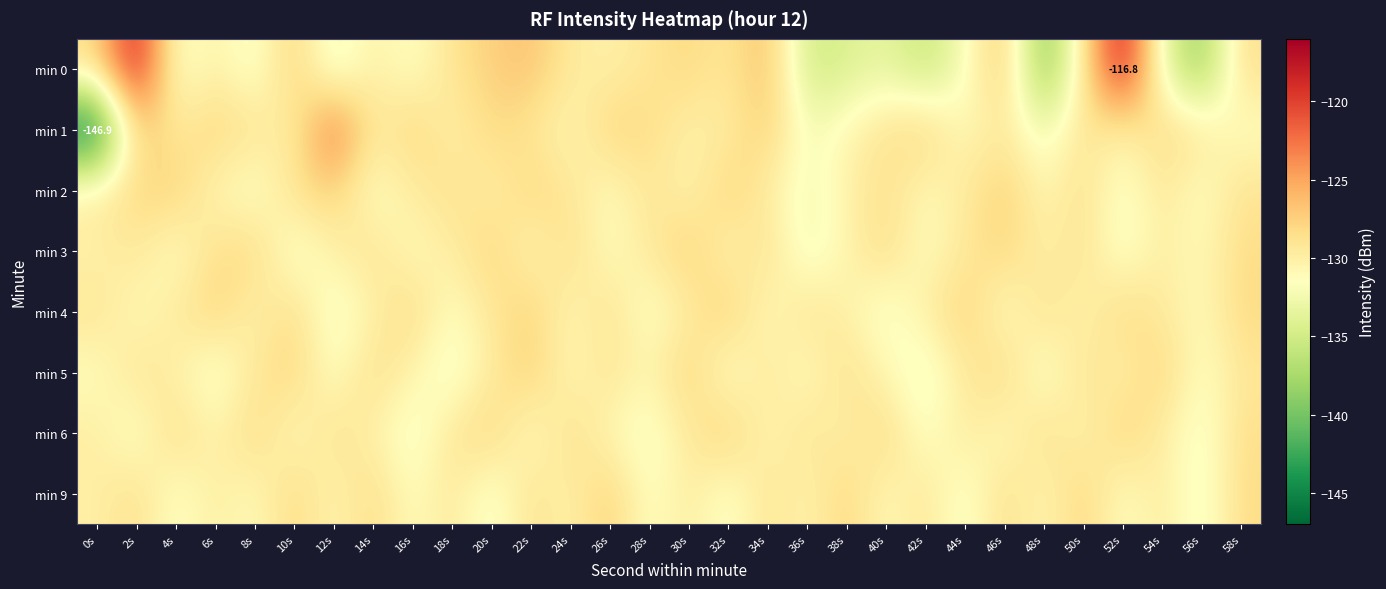

Where does the min 0 series first go above -129?

0s